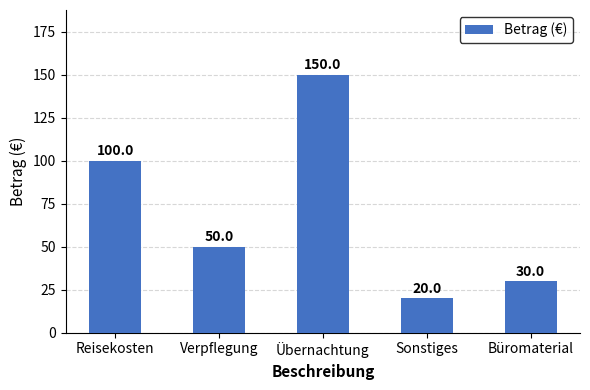

How many data points does each series have?

5